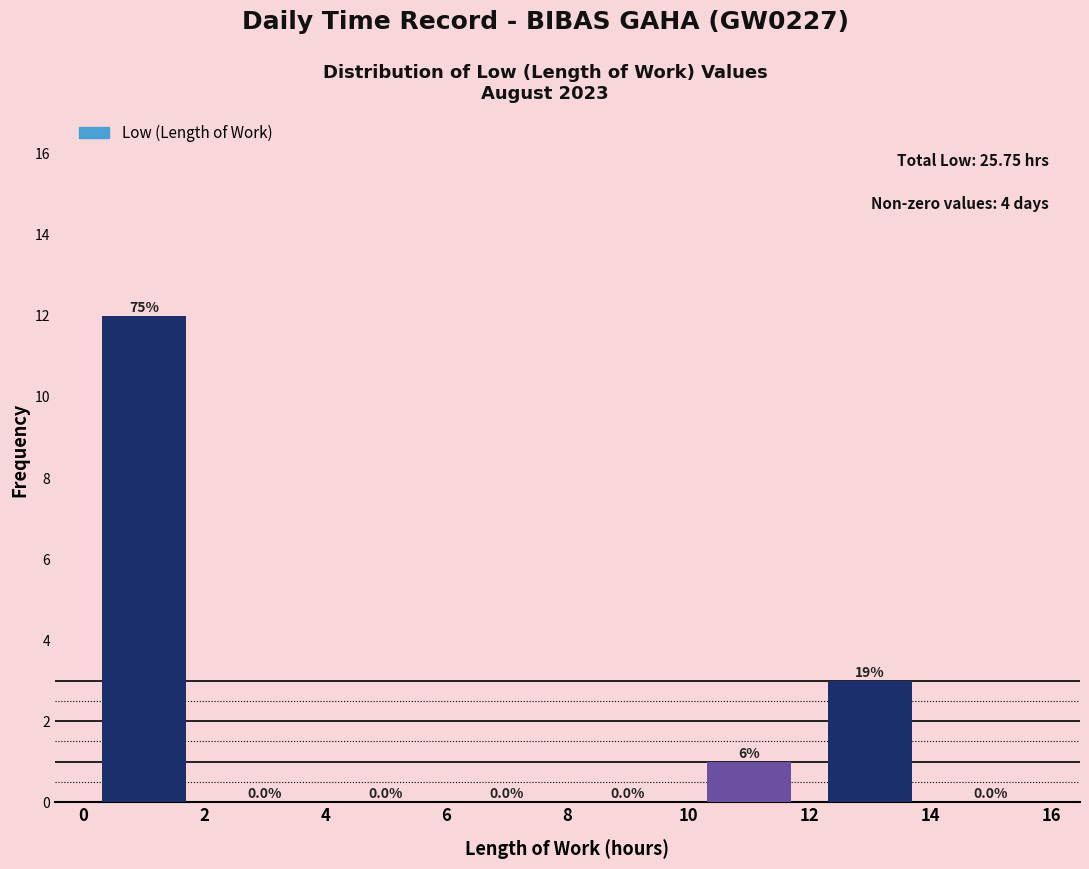

Which range on the x-axis has the tallest bar?

0 to 2